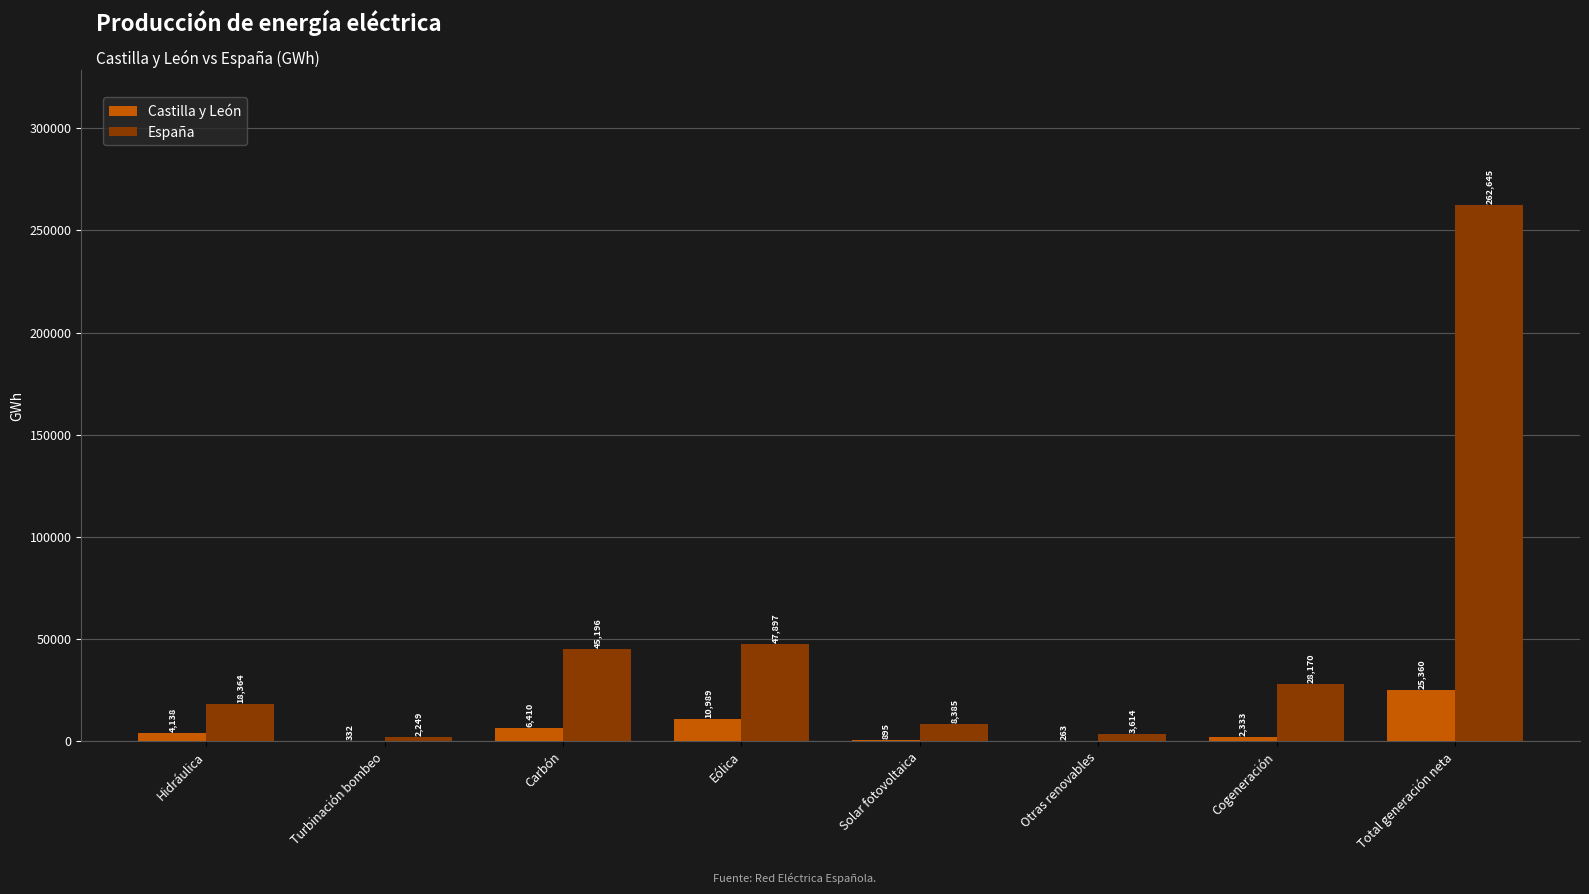

Between Hidráulica and Eólica, which series saw the biggest shift?

España